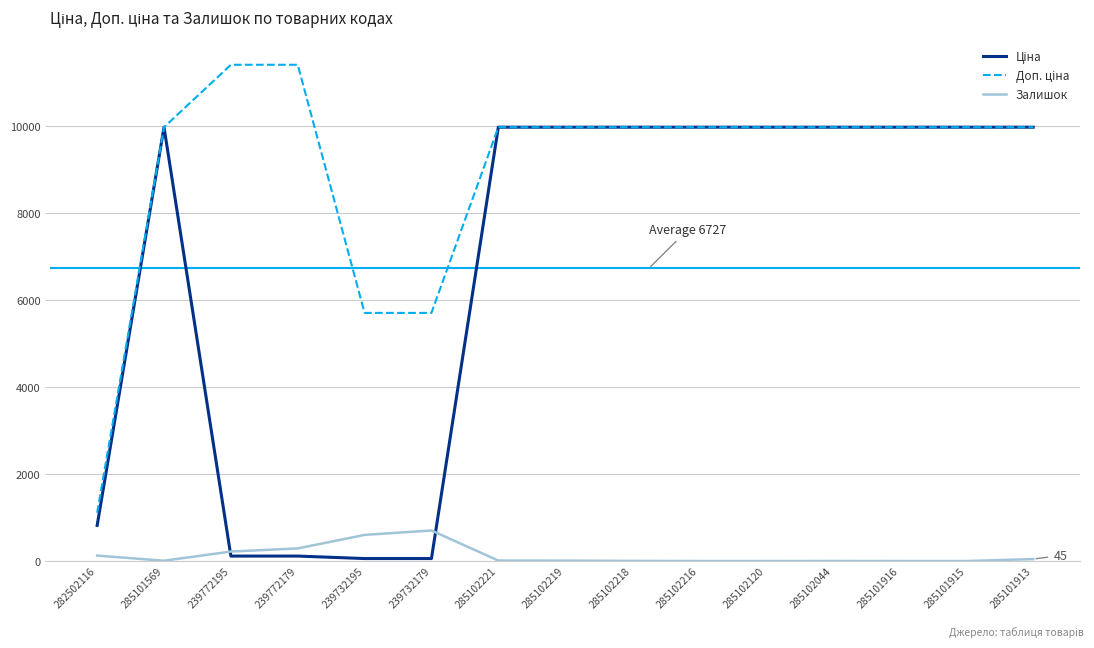

What is the difference between the highest and lowest values at 285102216?

9975.0